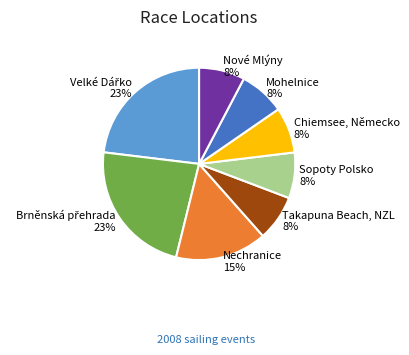

What is the ratio of the value at Sopoty Polsko to the value at Chiemsee, Německo?

1.0